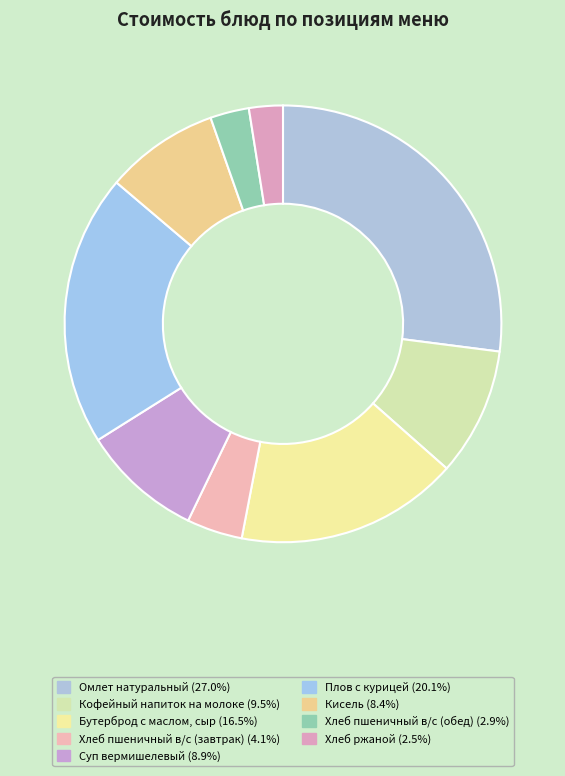

Is there any slice that represents more than half of the pie?

No